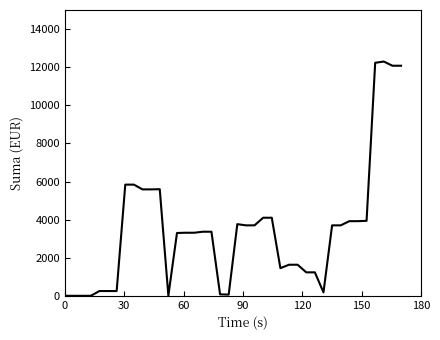

What is the maximum value shown in the chart?

12304.0